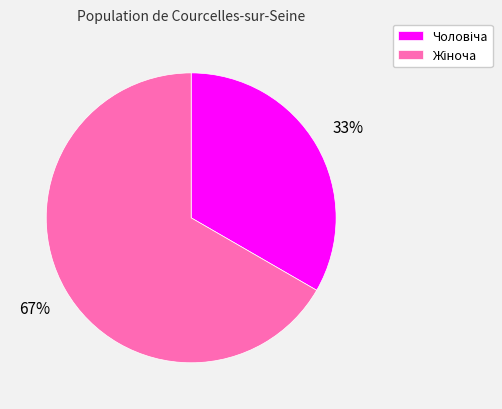

To the nearest percent, what is the average slice percentage?

50%